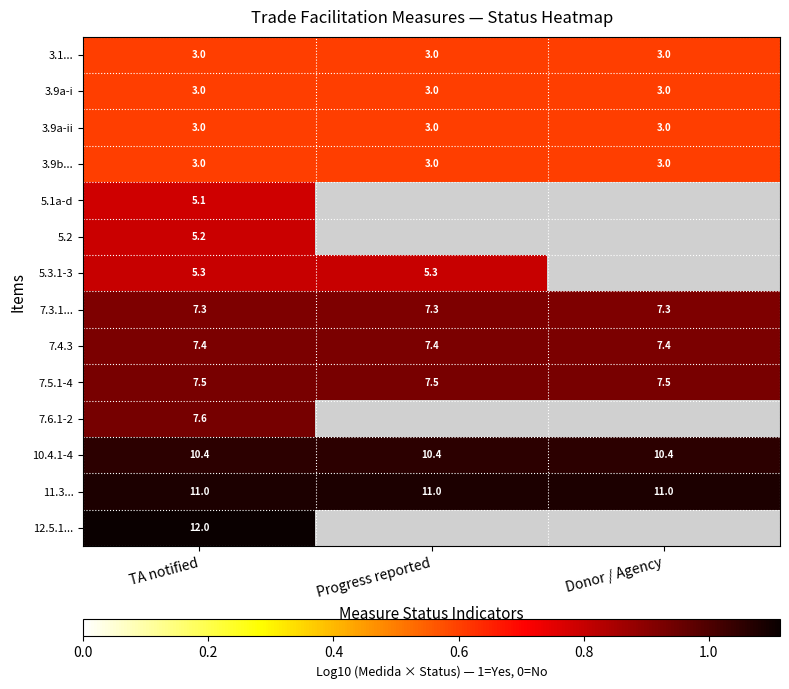

Count the number of data series in this chart.

14